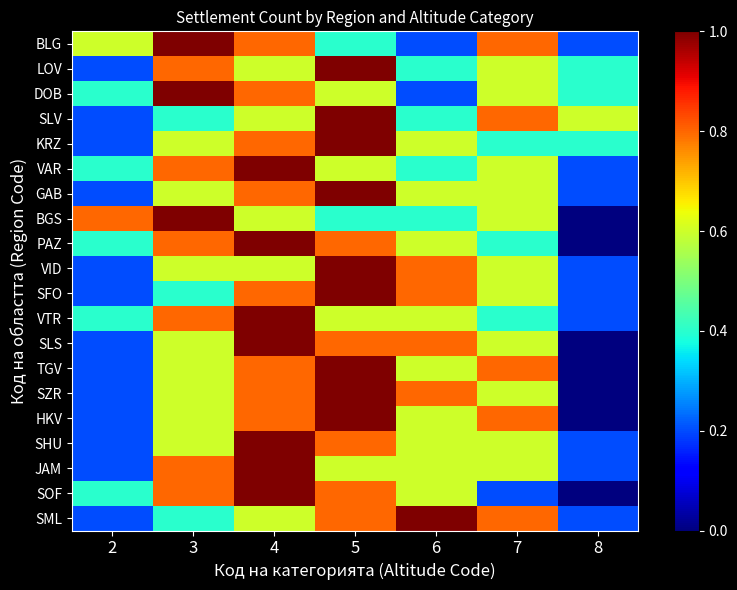

Which has a higher value, 2 or 4?

4